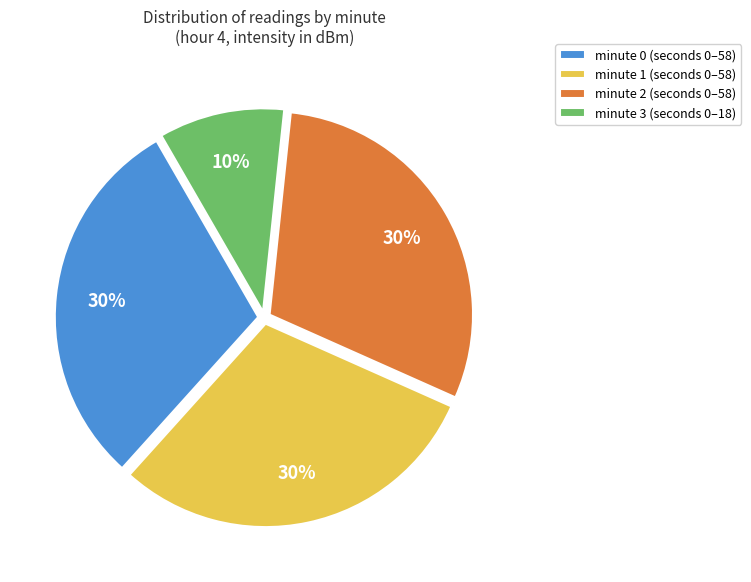

True or false: minute 3 accounts for 22% of the total.

False